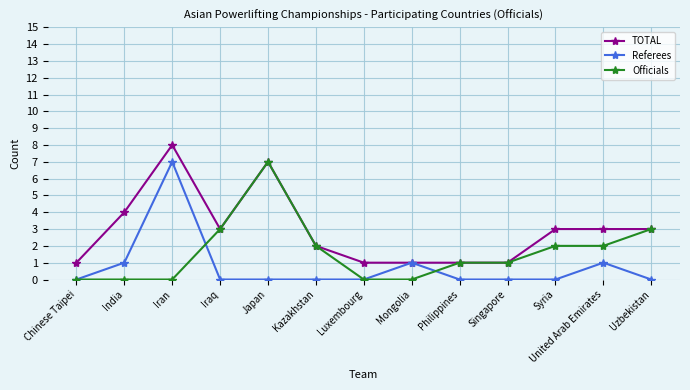

How many categories are shown in the chart?

13